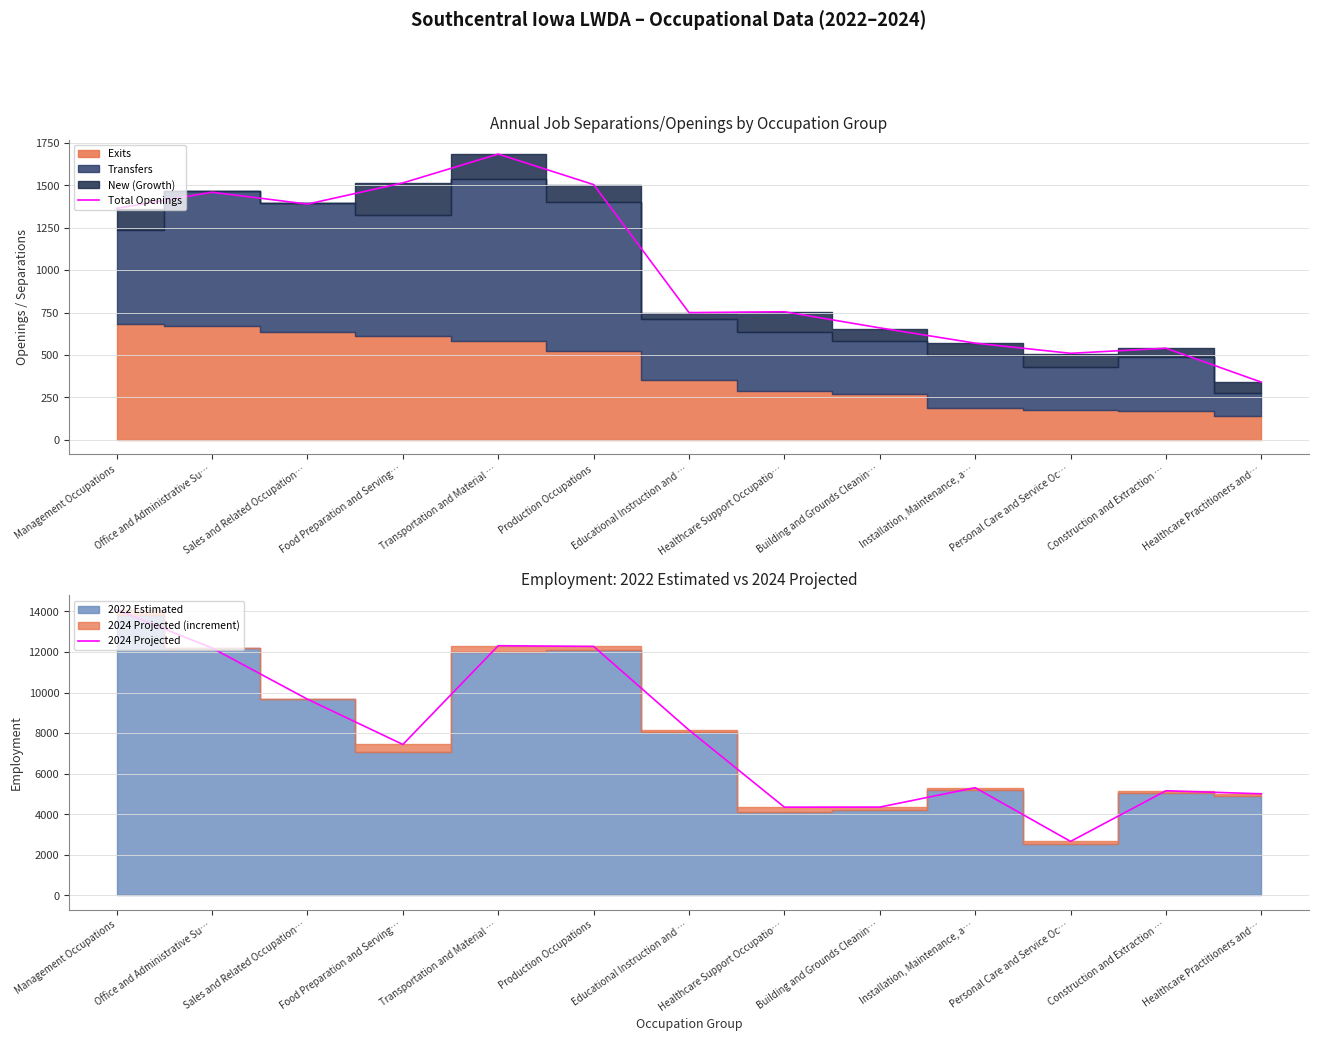

Is it true that 2024 Projected equals 12270 at Production Occupations?

True